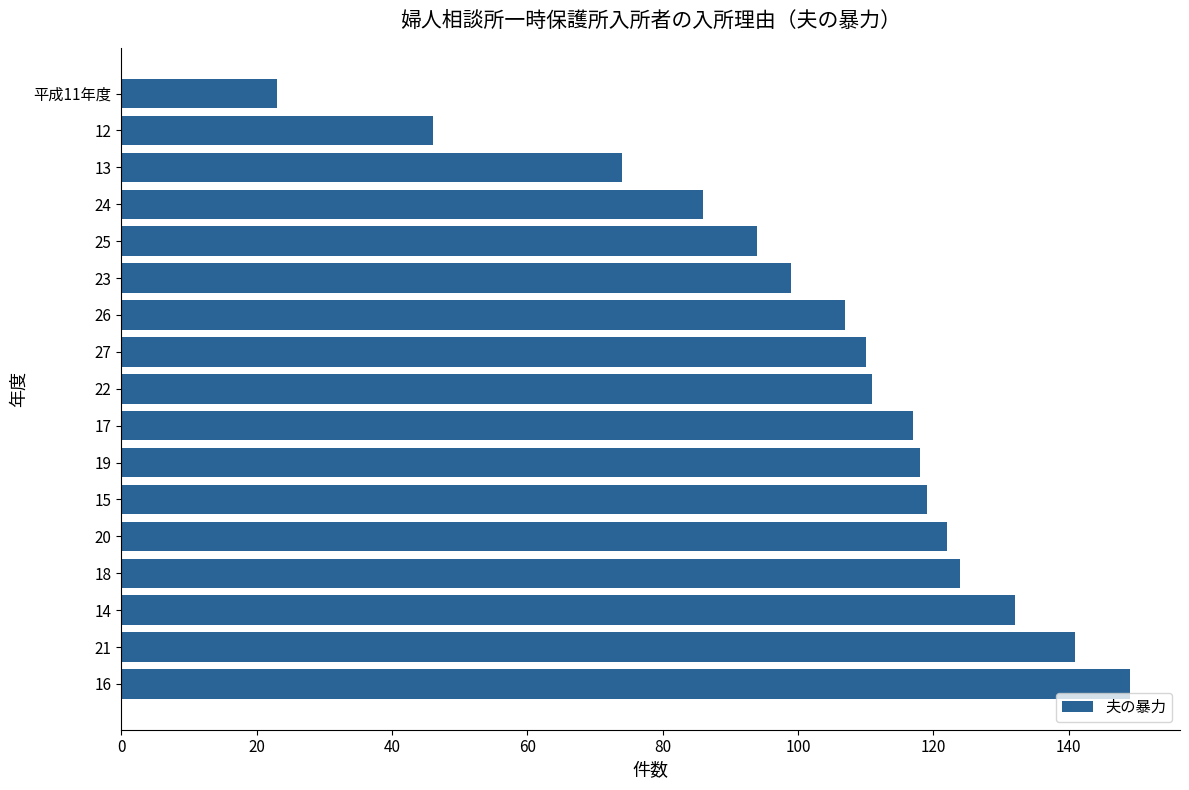

Which has a higher value, 12 or 13?

13